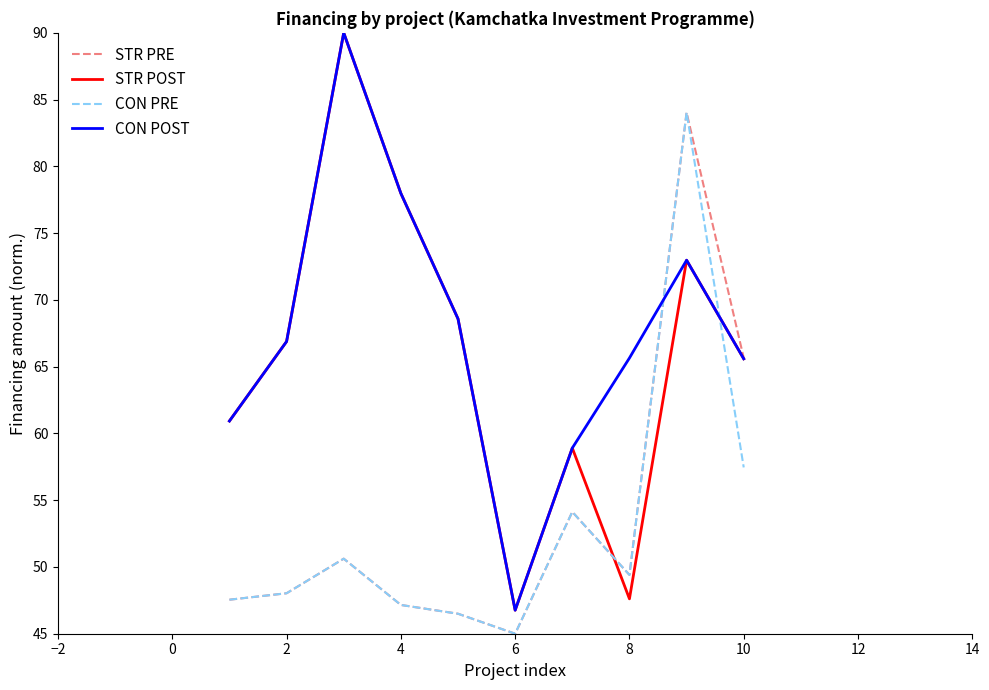

What is the sum of all STR PRE values?

538.1